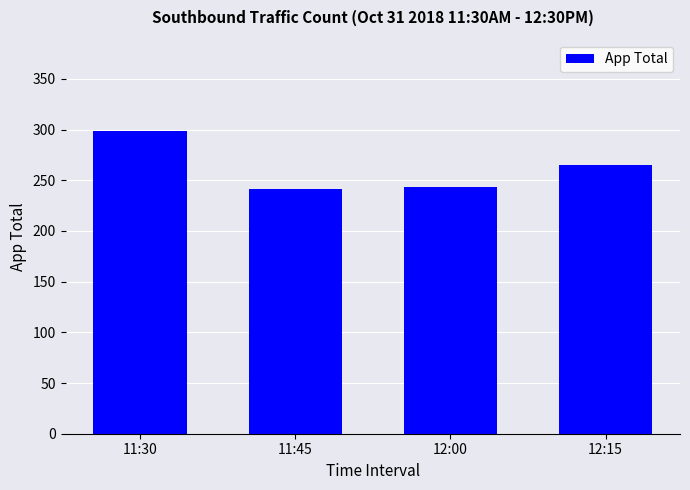

Reading left to right, what are all the values shown in this chart?

299	241	243	265